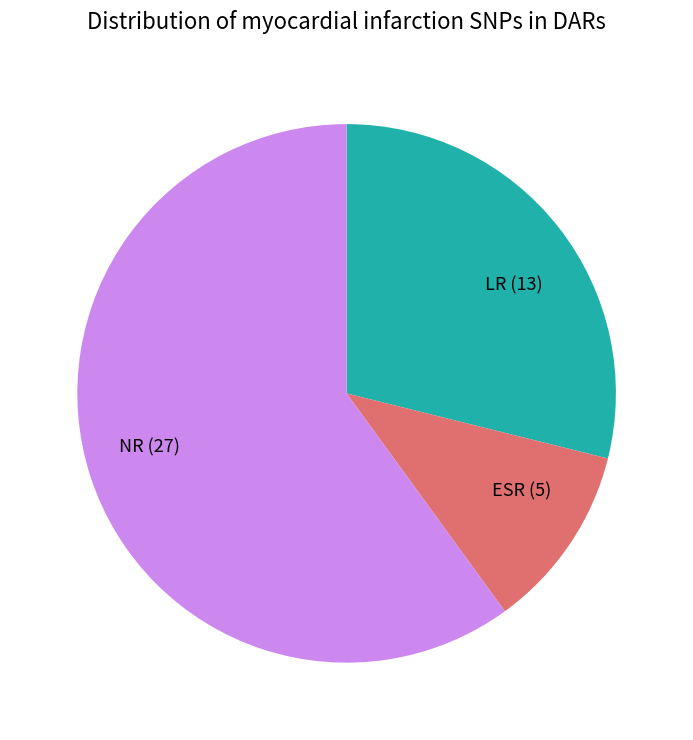

Do LR and NR together represent more than half of the pie?

Yes